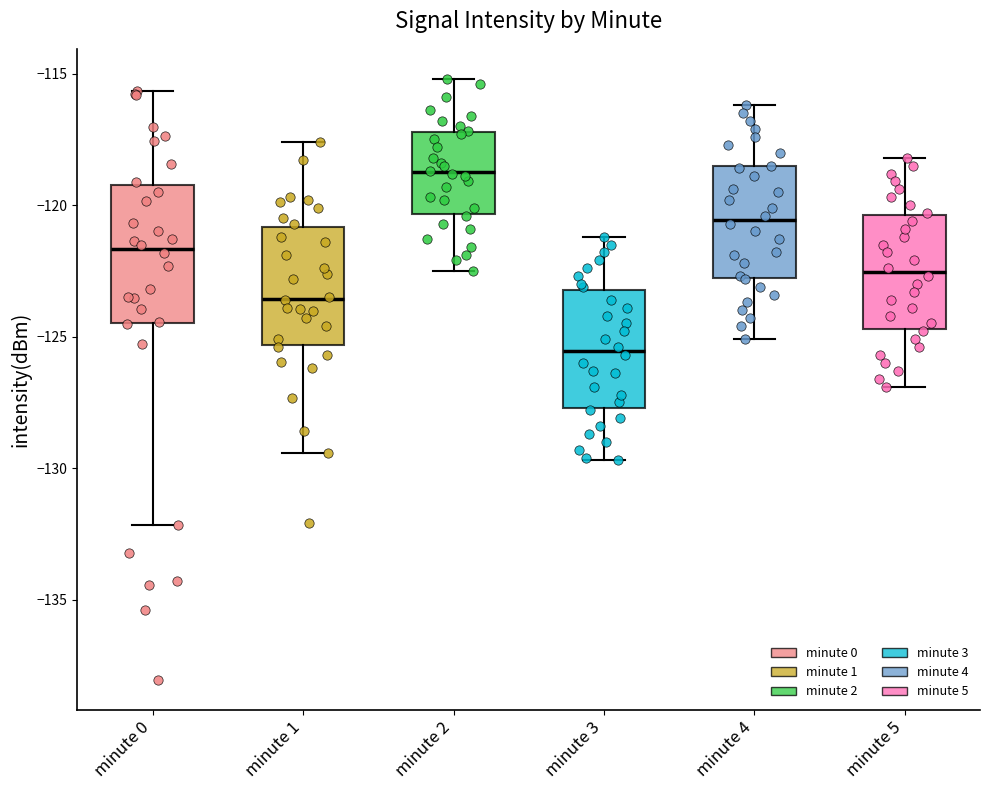

Reading left to right, read every box against the y-axis: the position of its median line, the range the box covers, and the ends of its whiskers. The values are not printed on the chart, so give them approximately, as read against the axis.

minute 0: median -121.5, box -124.5 to -119.0, whiskers -132.0 to -115.5
minute 1: median -123.5, box -125.5 to -121.0, whiskers -129.5 to -117.5
minute 2: median -118.5, box -120.5 to -117.0, whiskers -122.5 to -115.0
minute 3: median -125.5, box -127.5 to -123.0, whiskers -129.5 to -121.0
minute 4: median -120.5, box -123.0 to -118.5, whiskers -125.0 to -116.0
minute 5: median -122.5, box -124.5 to -120.5, whiskers -127.0 to -118.0